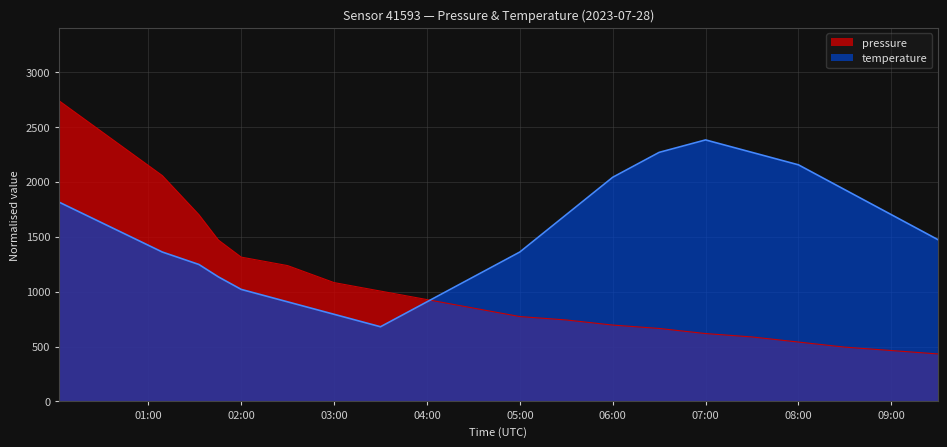

At which label does temperature reach its peak?

07:00